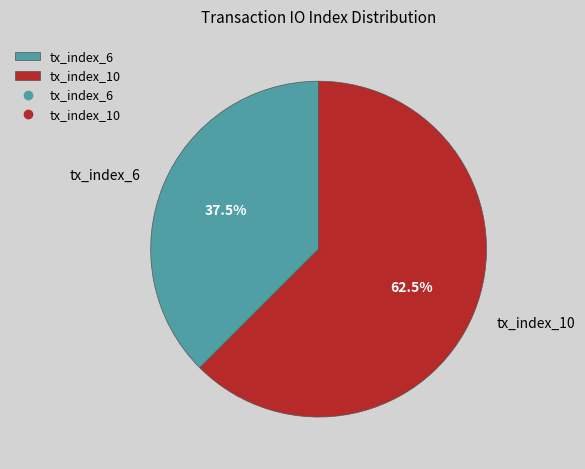

How many segments does this pie chart have?

2